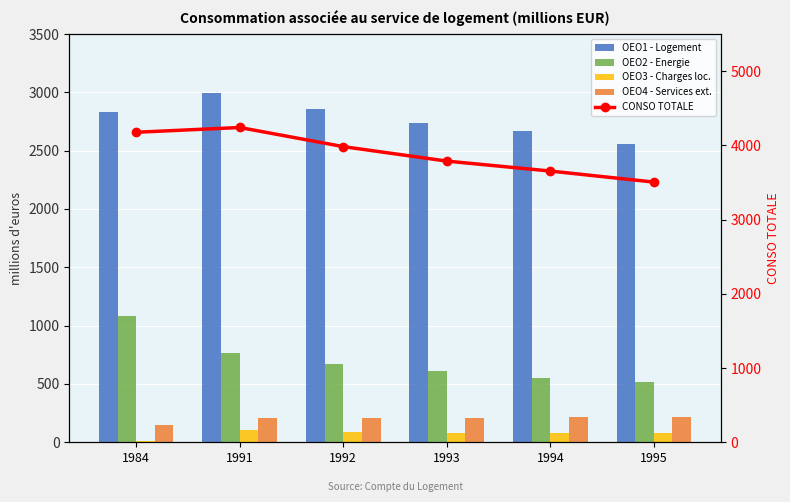

Does the chart contain any negative values?

No